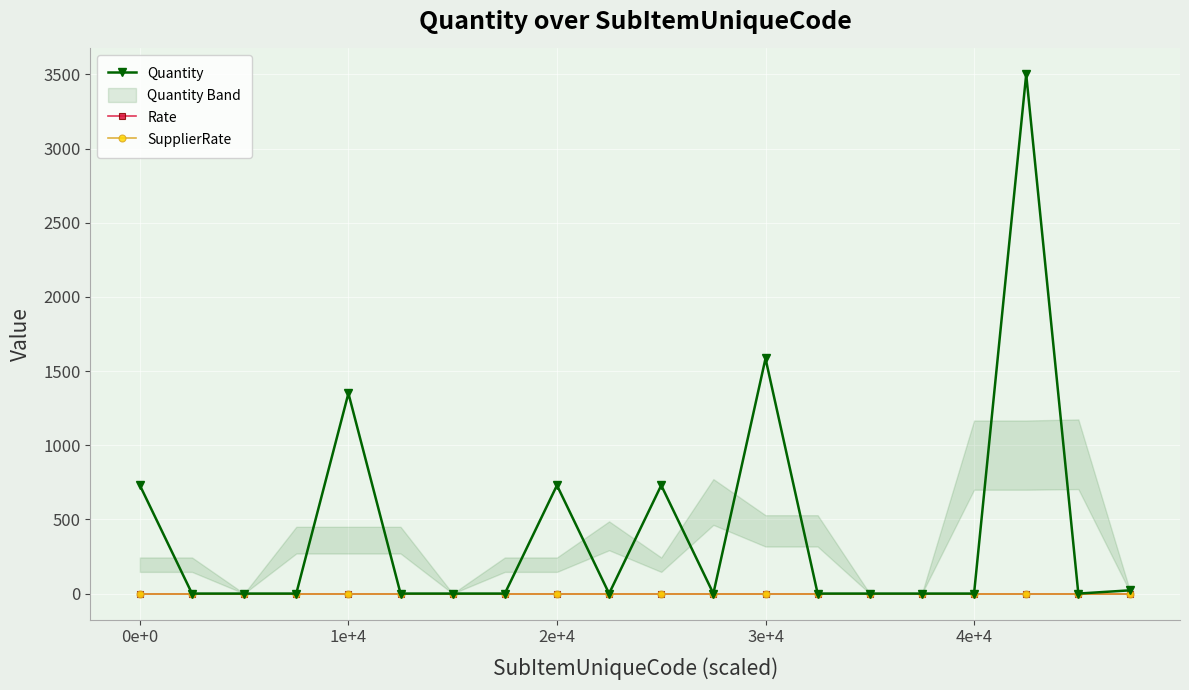

How many lines are shown in the chart?

3